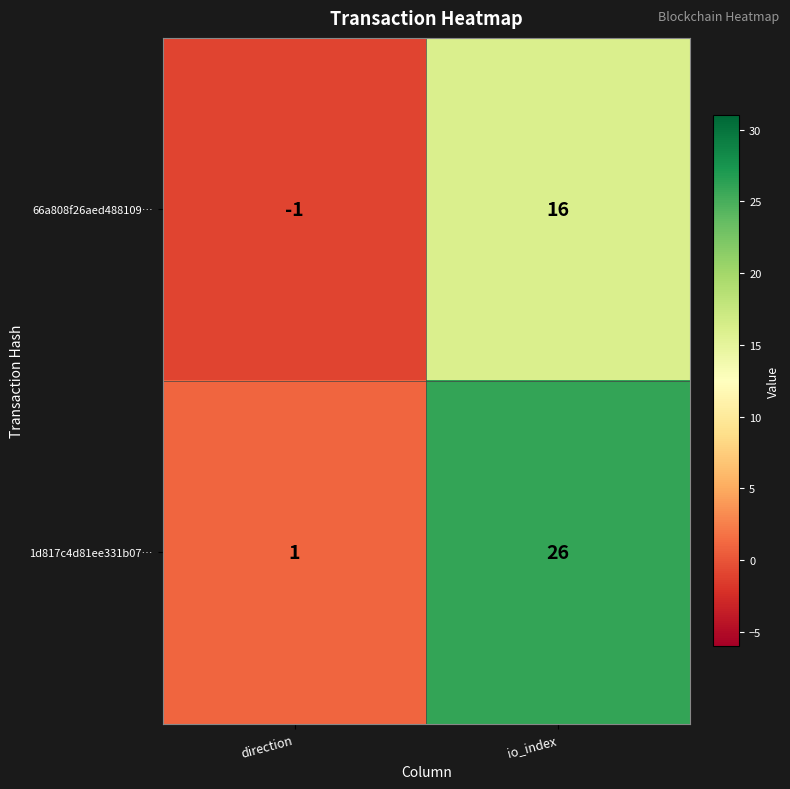

Read the 66a808f26aed488109… value at io_index, to the nearest 10.

20